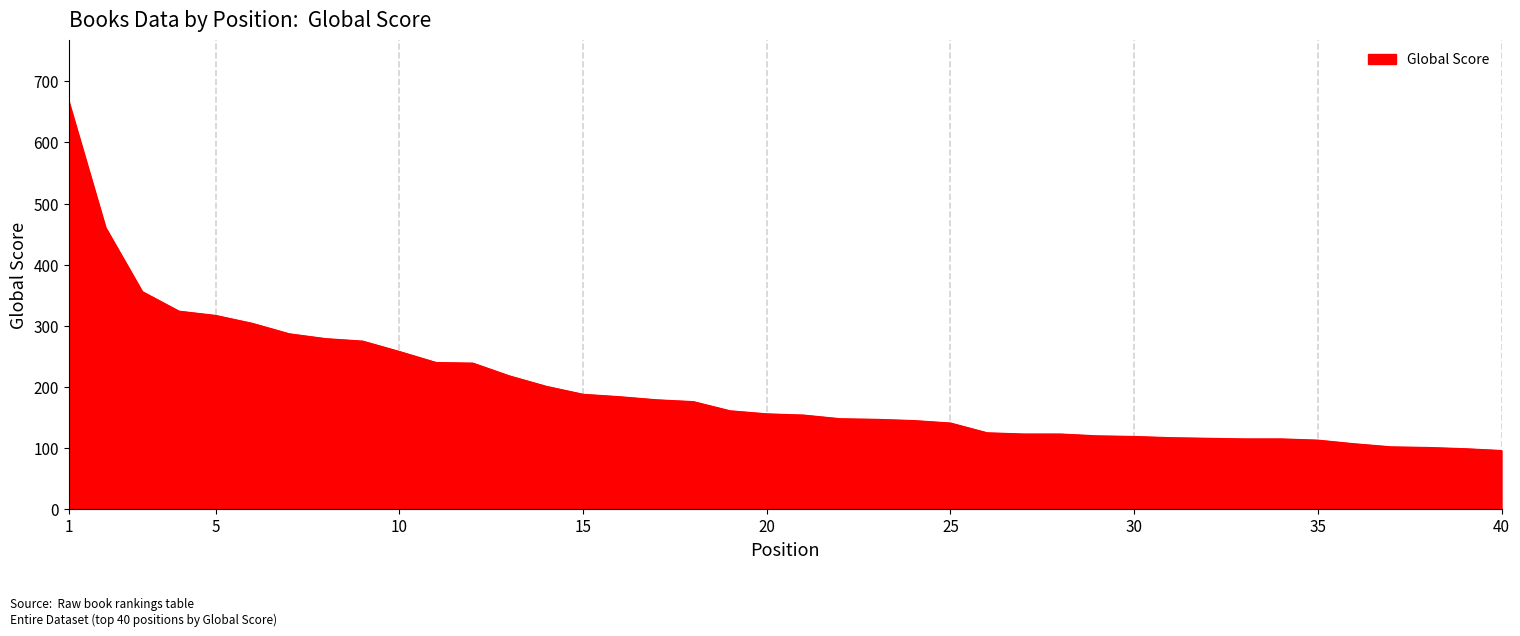

What is the greatest value displayed?

667